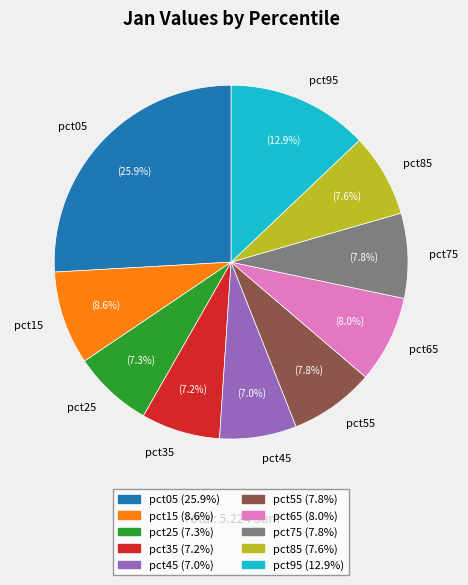

What percentage do pct35 and pct95 together represent?

20.1%